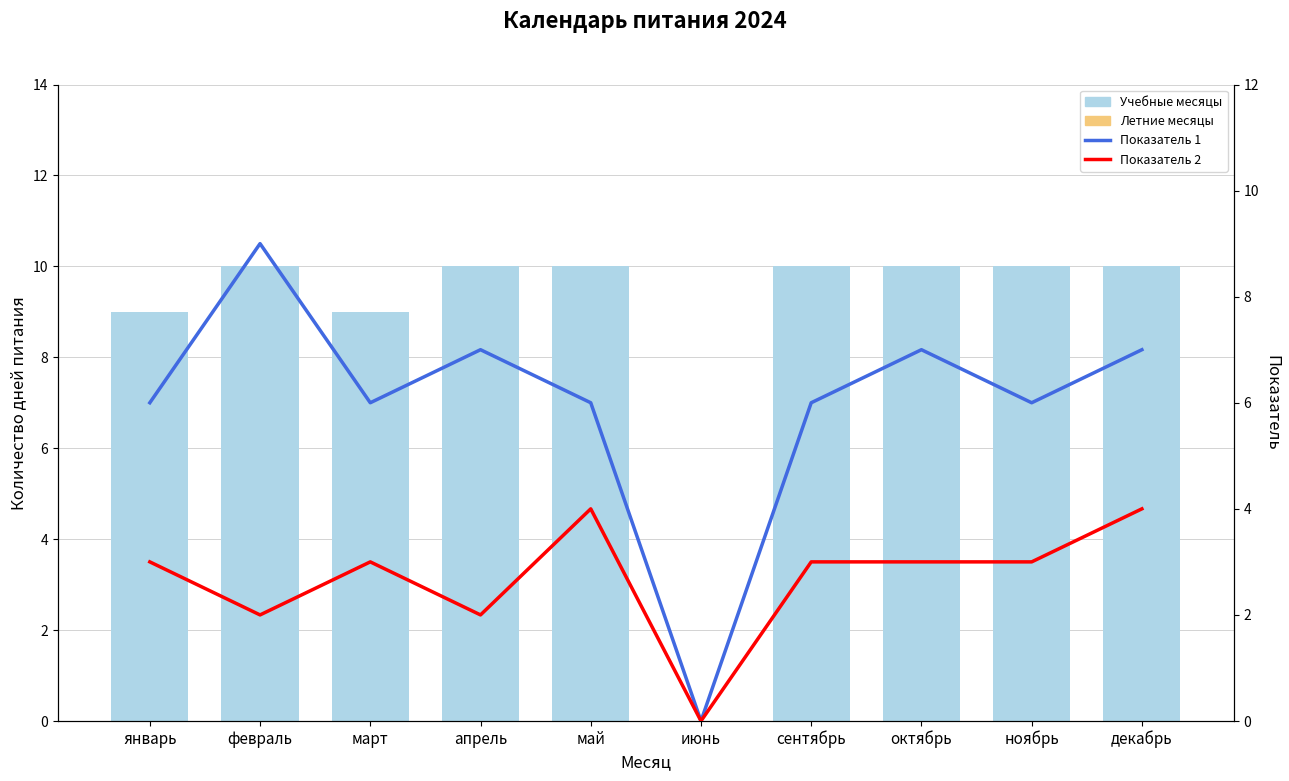

Between октябрь and ноябрь, which is larger?

октябрь